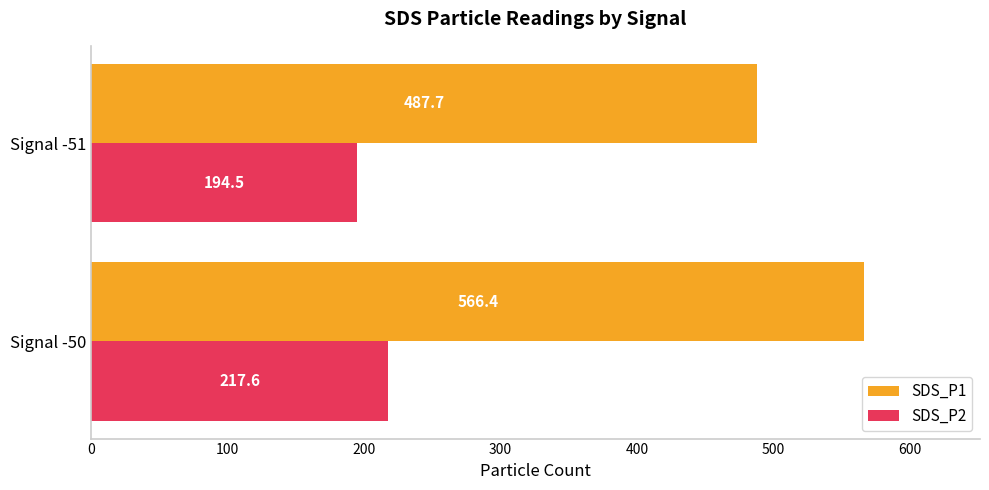

Which series has the largest total across all categories?

SDS_P1